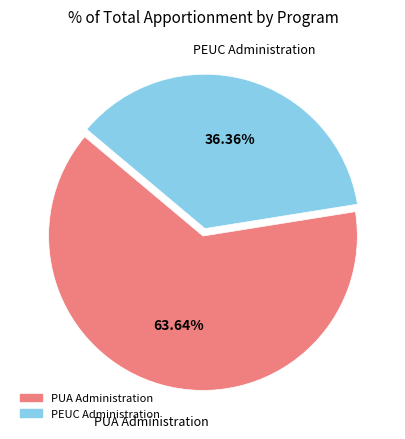

Rank the categories by value from lowest to highest.

PEUC Administration, PUA Administration